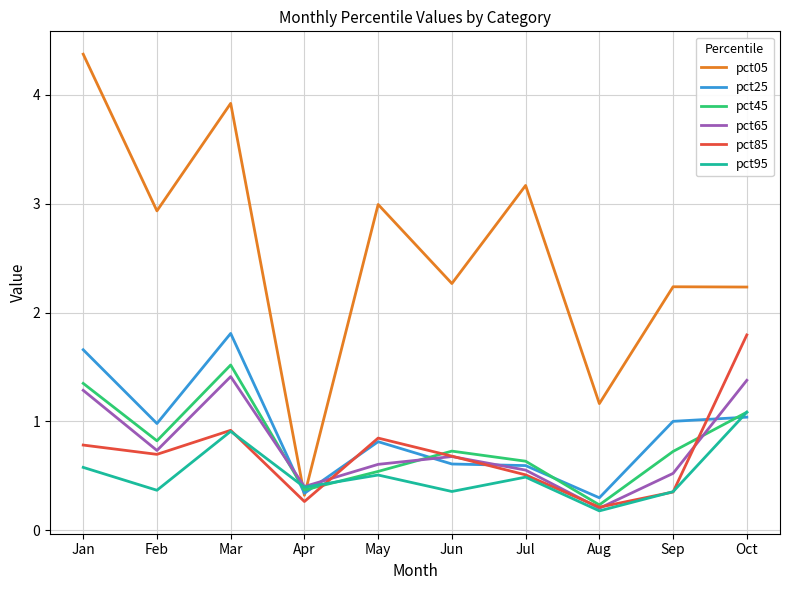

Read the pct25 value at Aug.

0.3